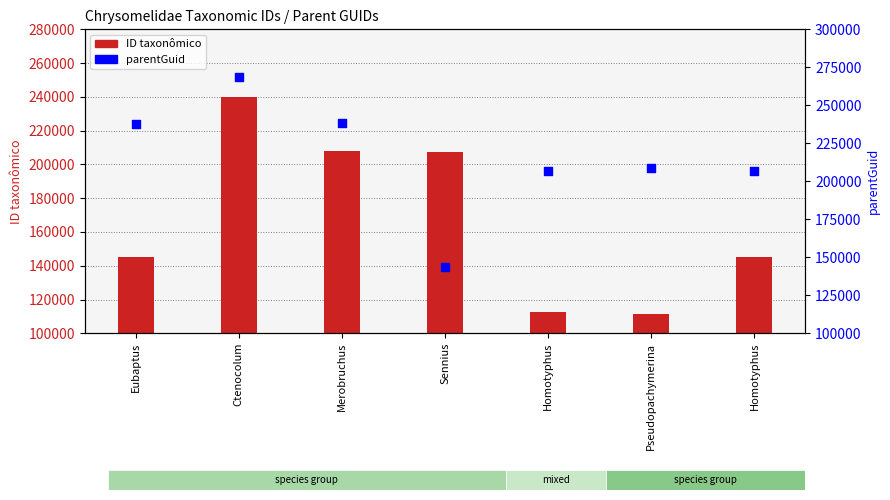

At how many categories does at least one series exceed 264782?

1